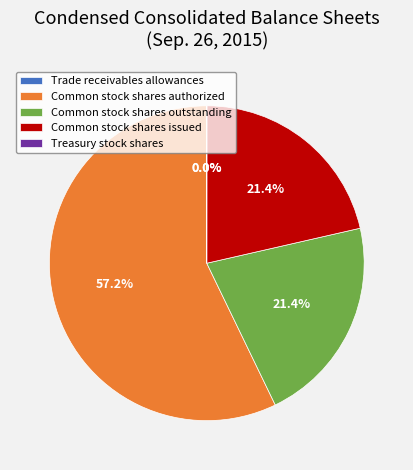

Which slice is the largest?

Common stock shares authorized